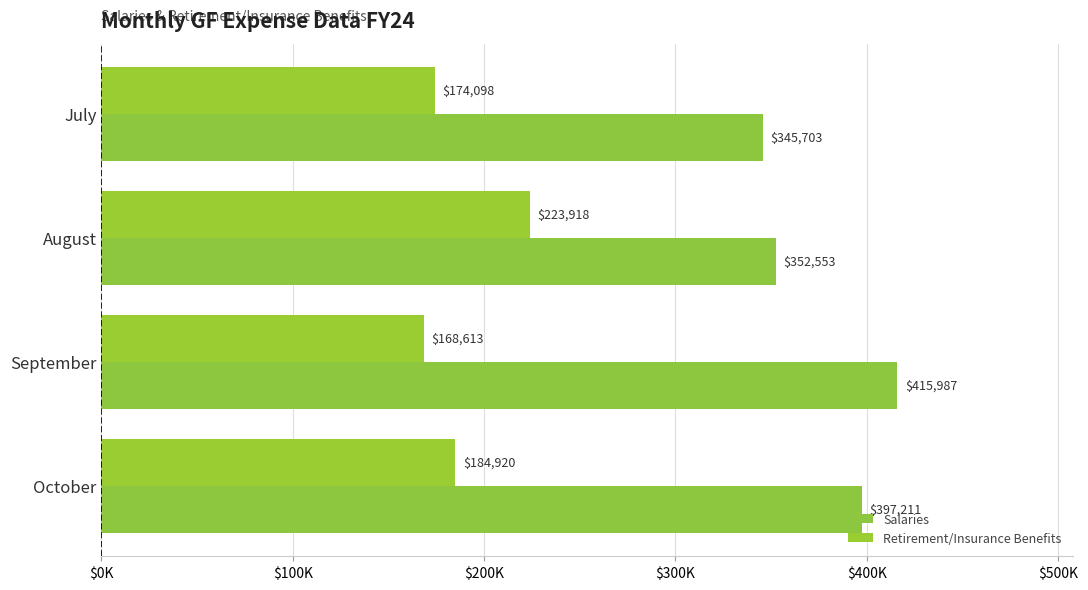

What is the minimum value shown in the chart?

168612.5